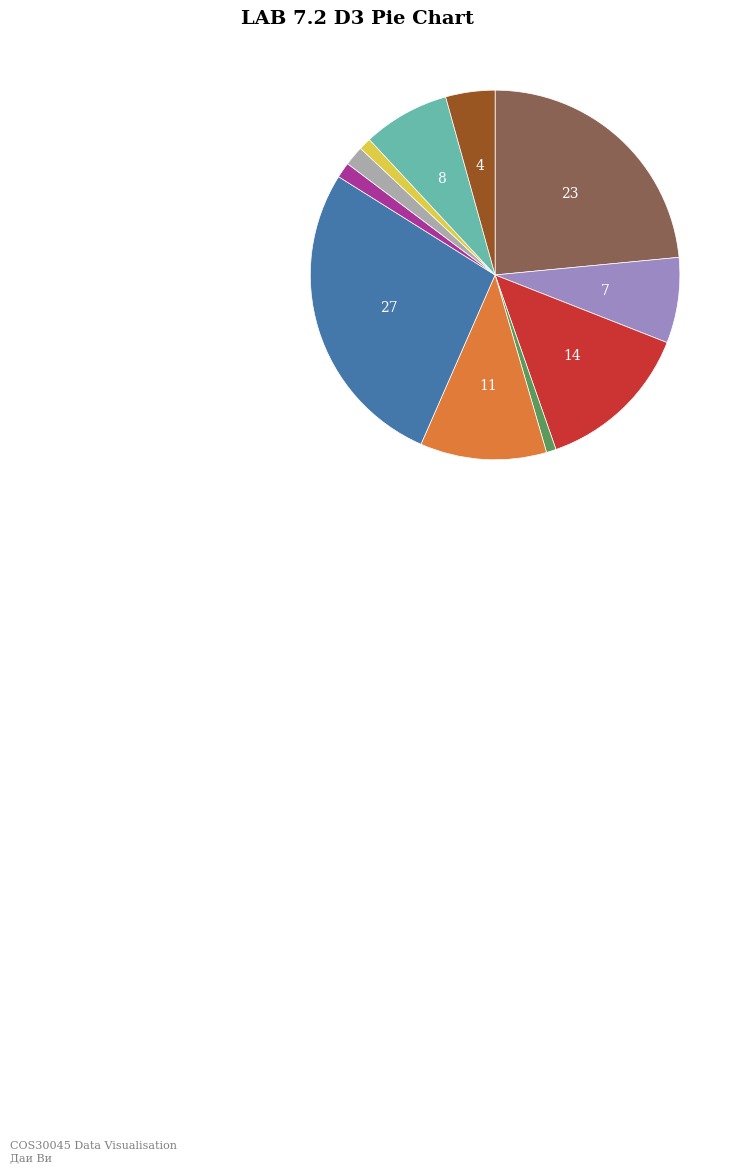

Is there any slice that represents more than half of the pie?

No